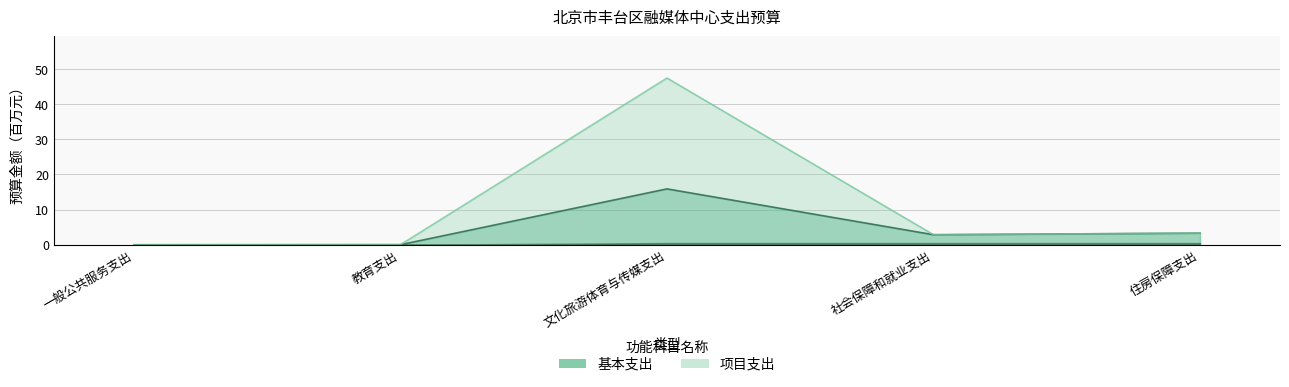

At 住房保障支出, list the series in order from largest to smallest.

基本支出, 项目支出